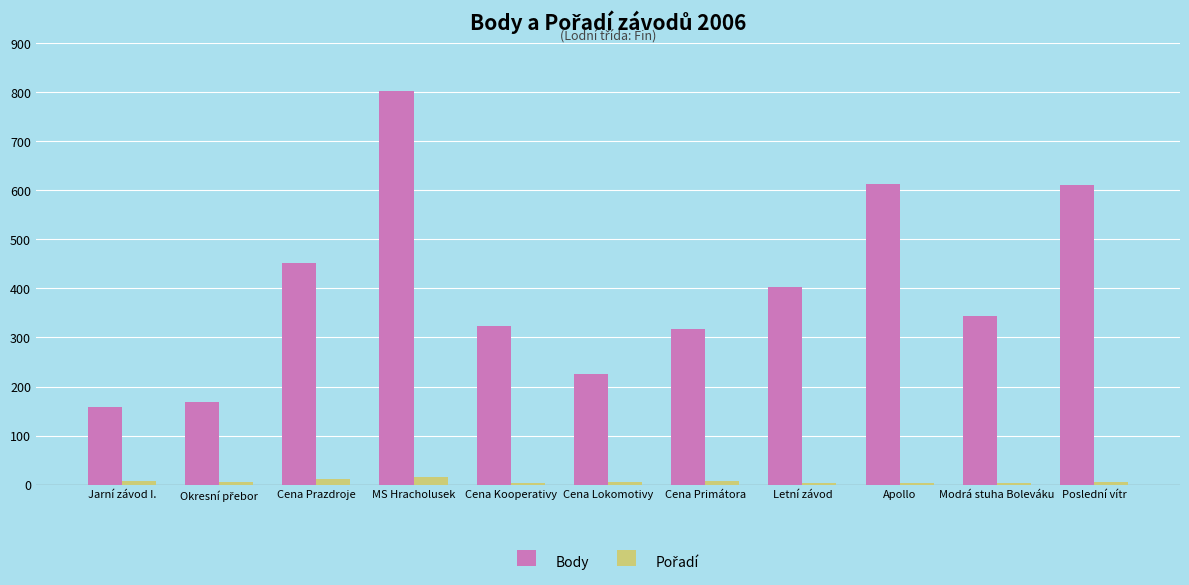

Where is Body nearest to the value 480?

Cena Prazdroje